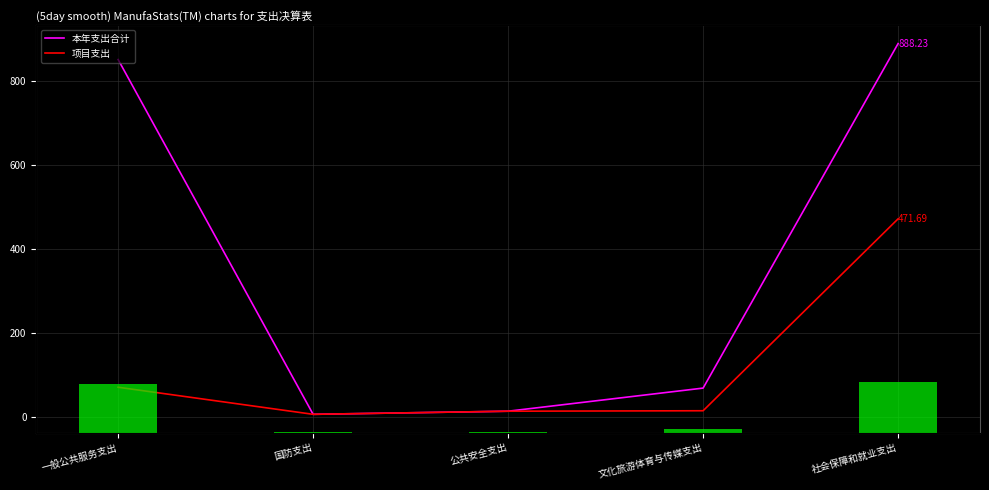

Rank the series at 文化旅游体育与传媒支出 from lowest to highest value.

Volume, 项目支出, 本年支出合计